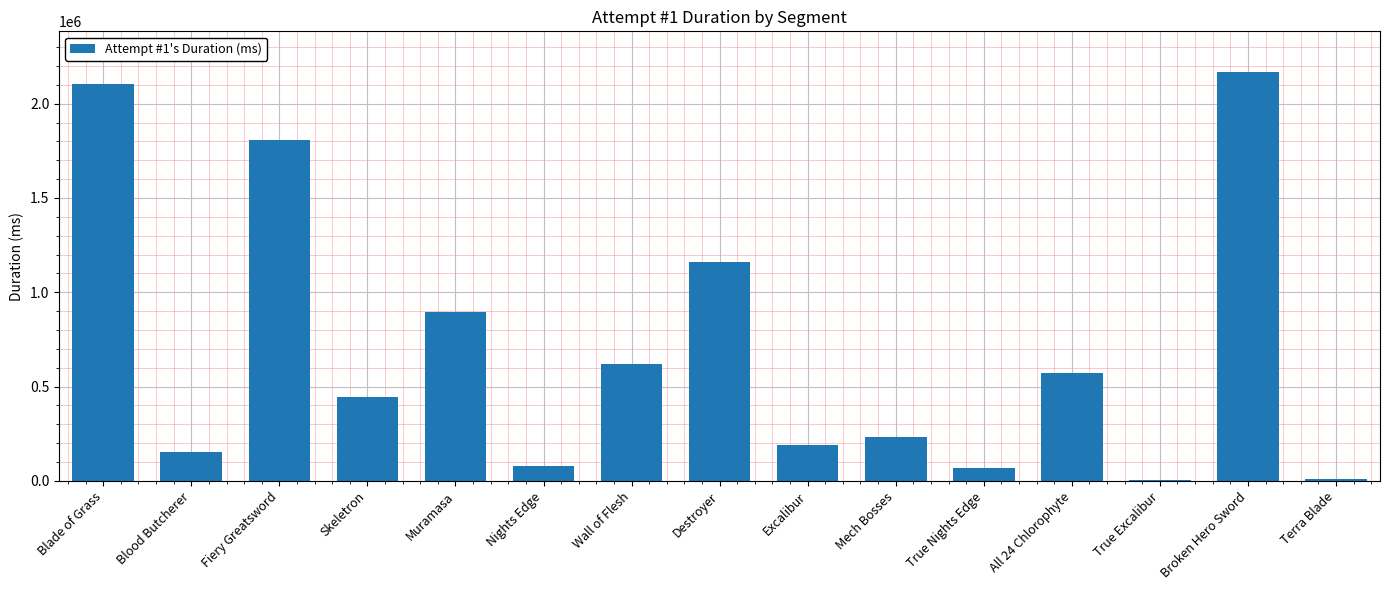

Between True Nights Edge and True Excalibur, which is larger?

True Nights Edge